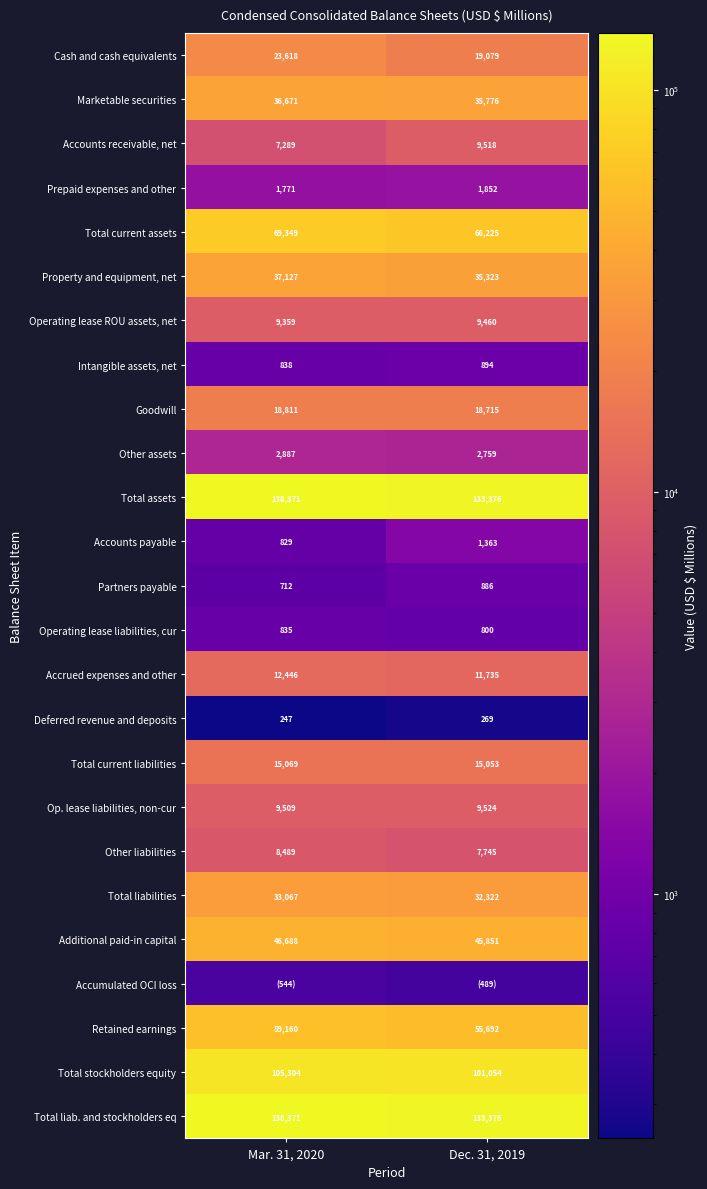

At which label does Cash and cash equivalents reach its peak?

Mar. 31, 2020